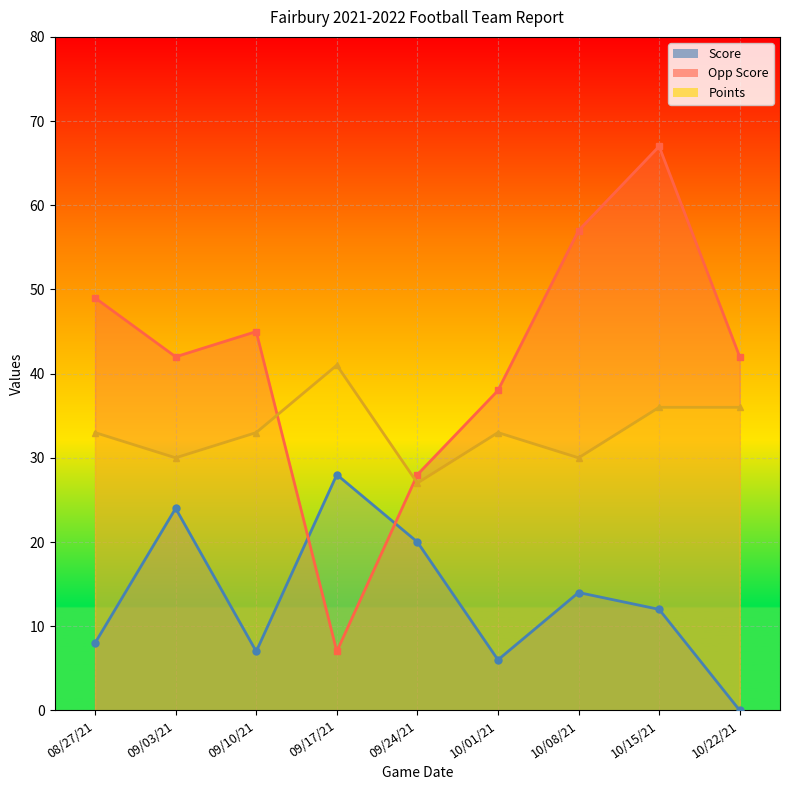

Rank the series by their maximum value, from lowest to highest.

Score, Points, Opp Score